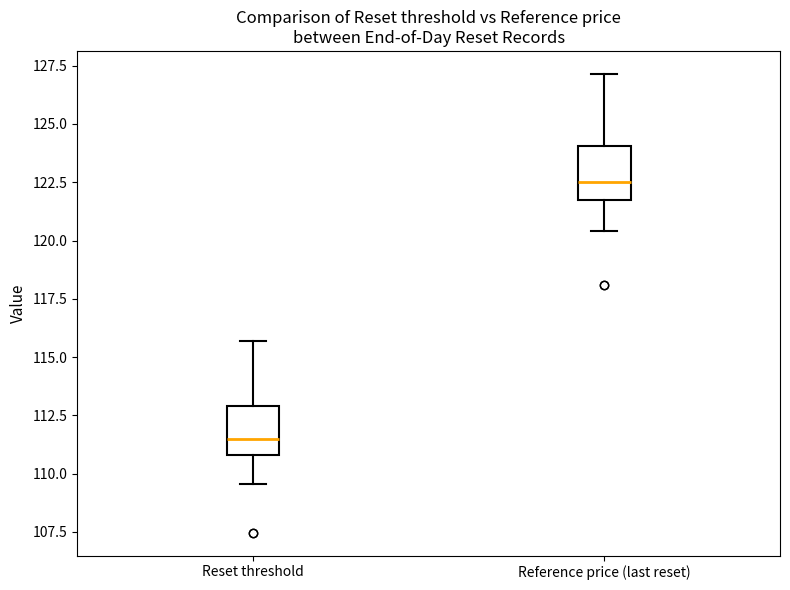

Which box has the highest median line?

Reference price (last reset)